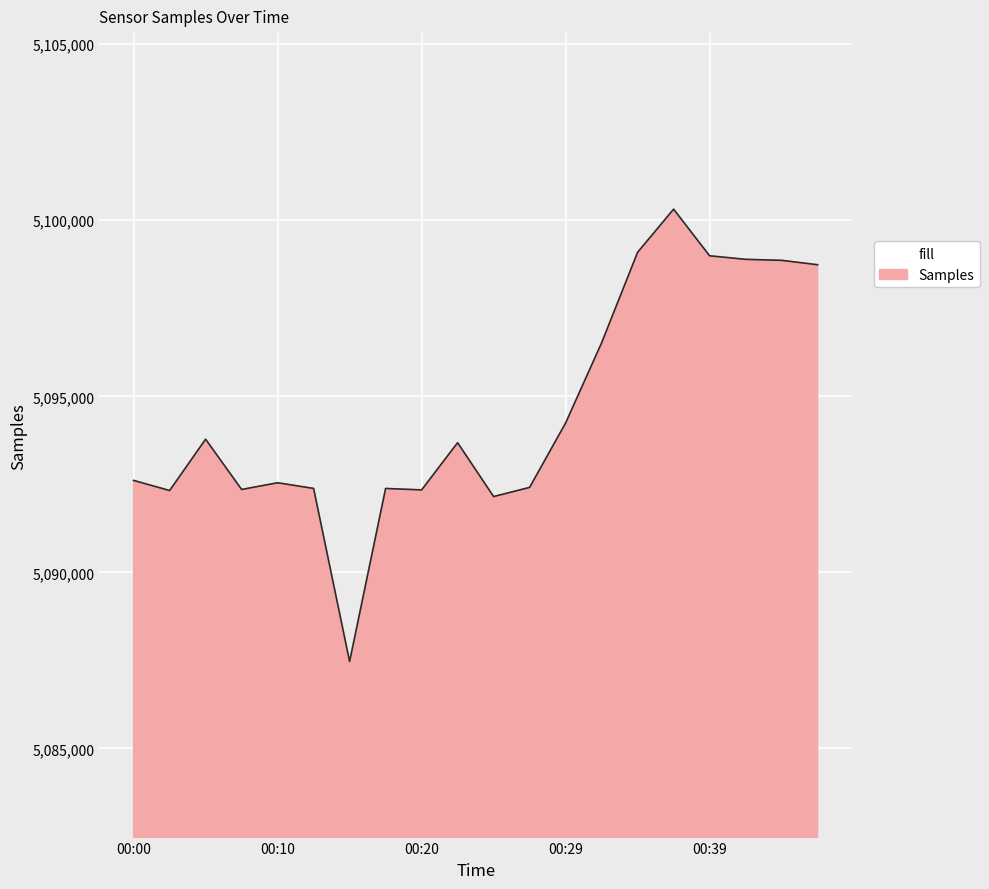

What is the difference between the maximum and minimum values?

12847